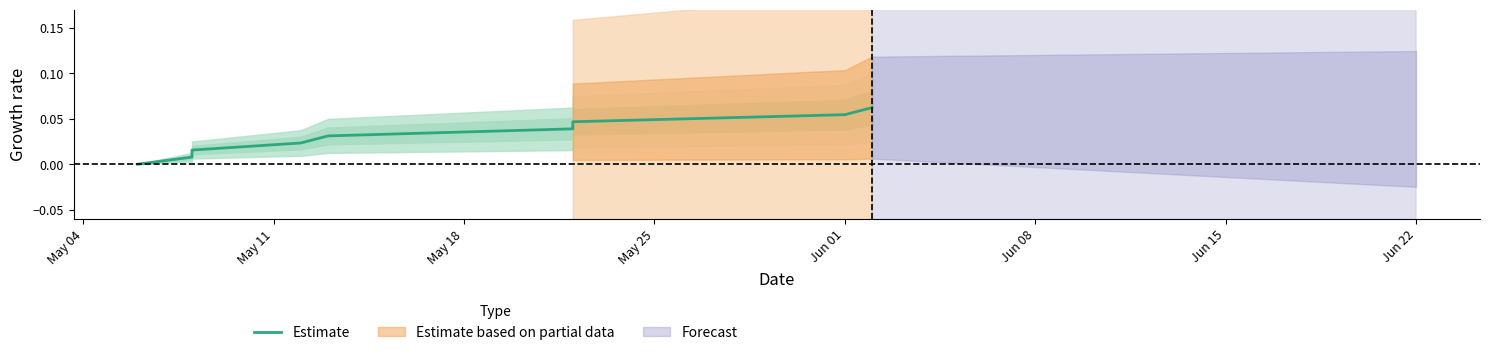

The chart shows a value of 0.0 at Jun 15. True or false?

True